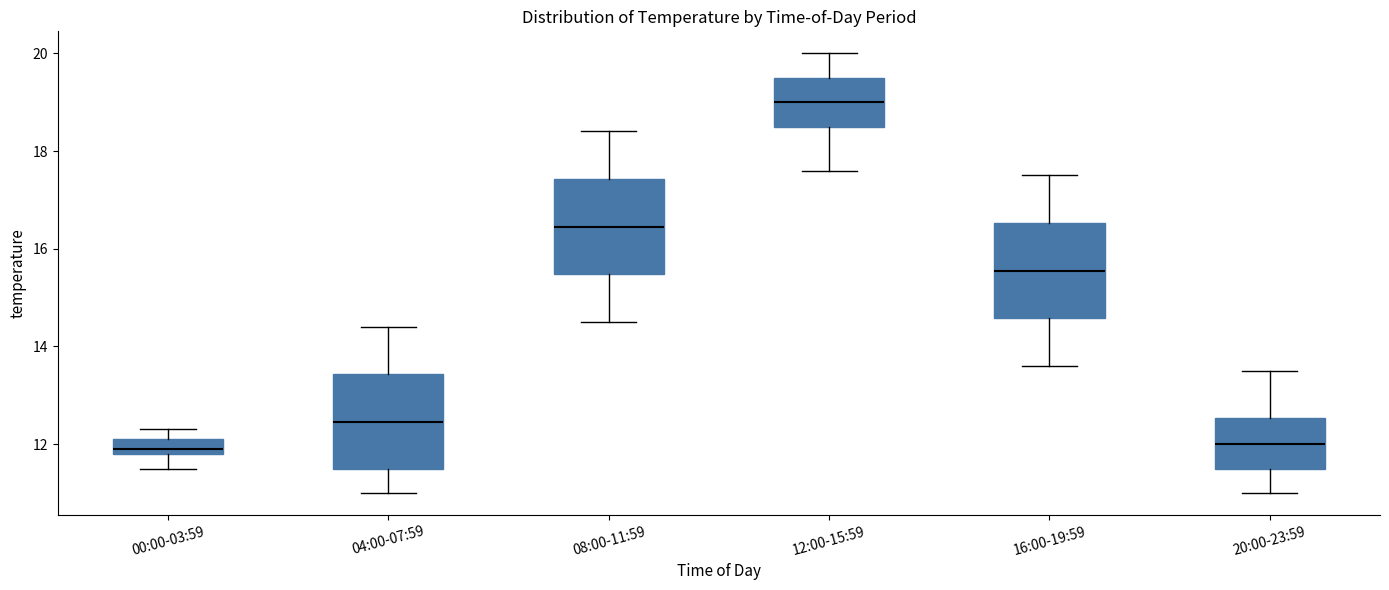

Where does the lower whisker of the box for 04:00-07:59 end on the y-axis? The values are not printed on the chart, so give them approximately, as read against the axis.

11.0